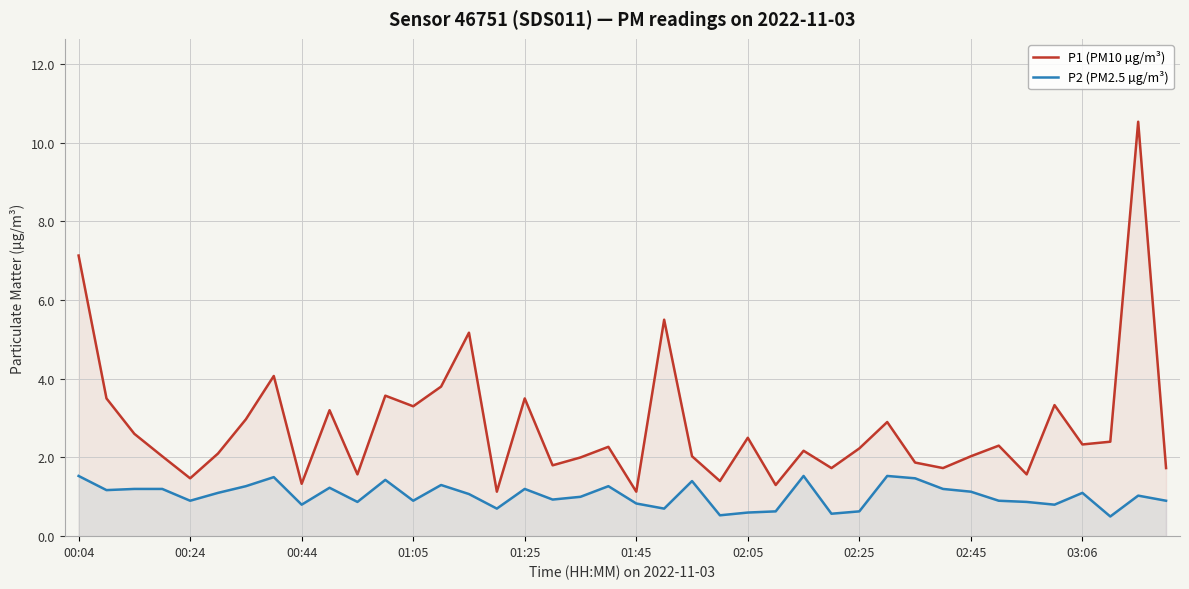

What is the total value across all series at 29?

4.4